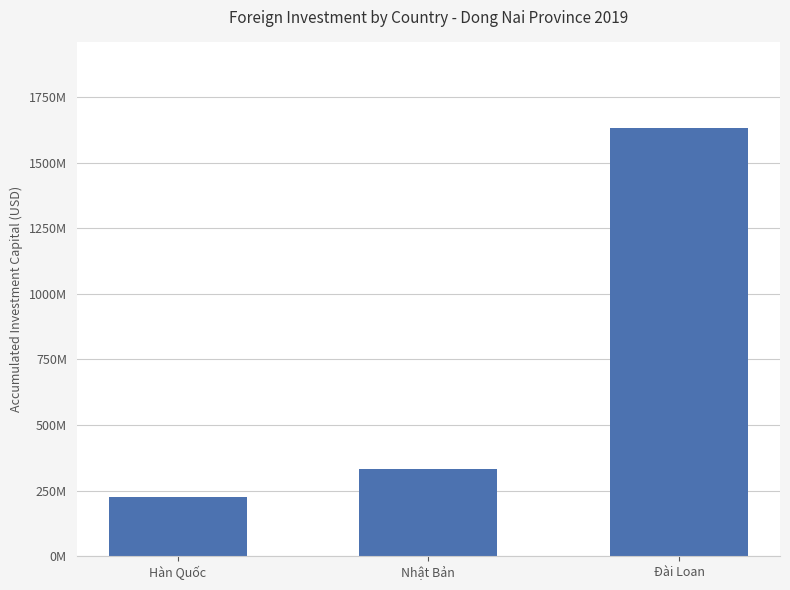

What is the label of the 1st bar from the left?

Hàn Quốc